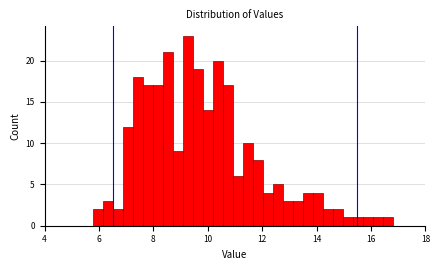

Read against the x-axis, roughly where is the centre of the tallest bar?

9.2